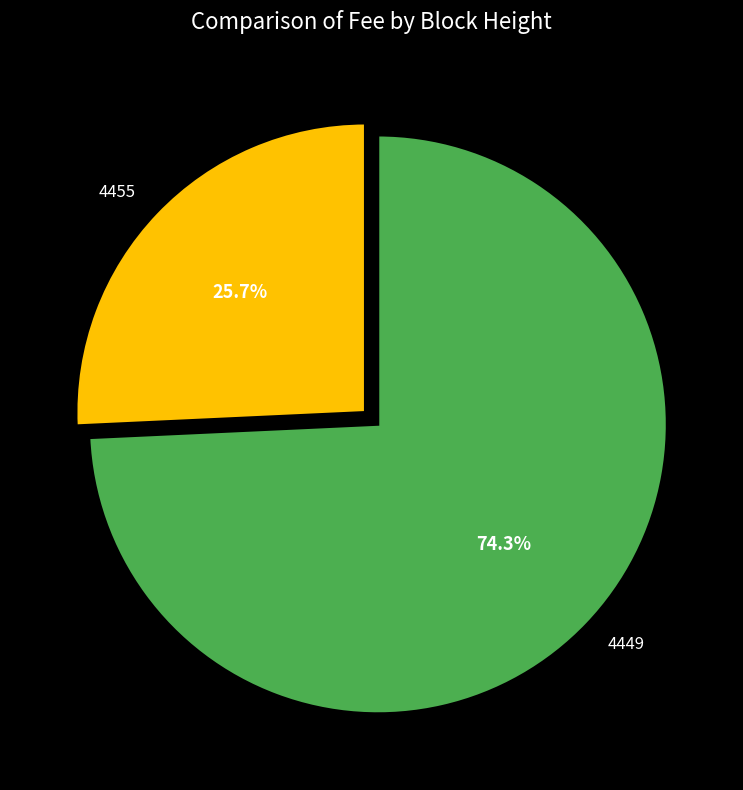

Is 4449 the majority of the pie?

Yes